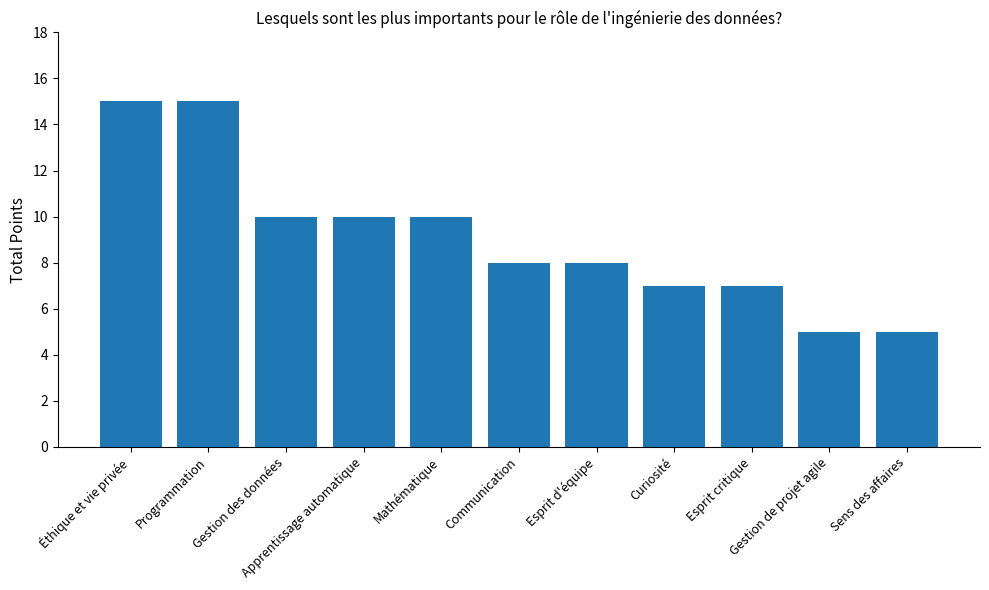

How many categories are shown in the chart?

11